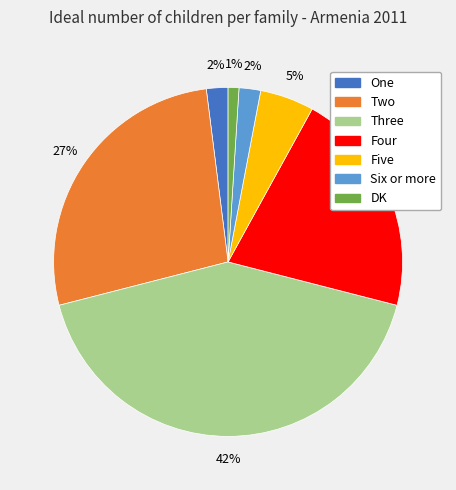

Is there any slice that represents more than half of the pie?

No